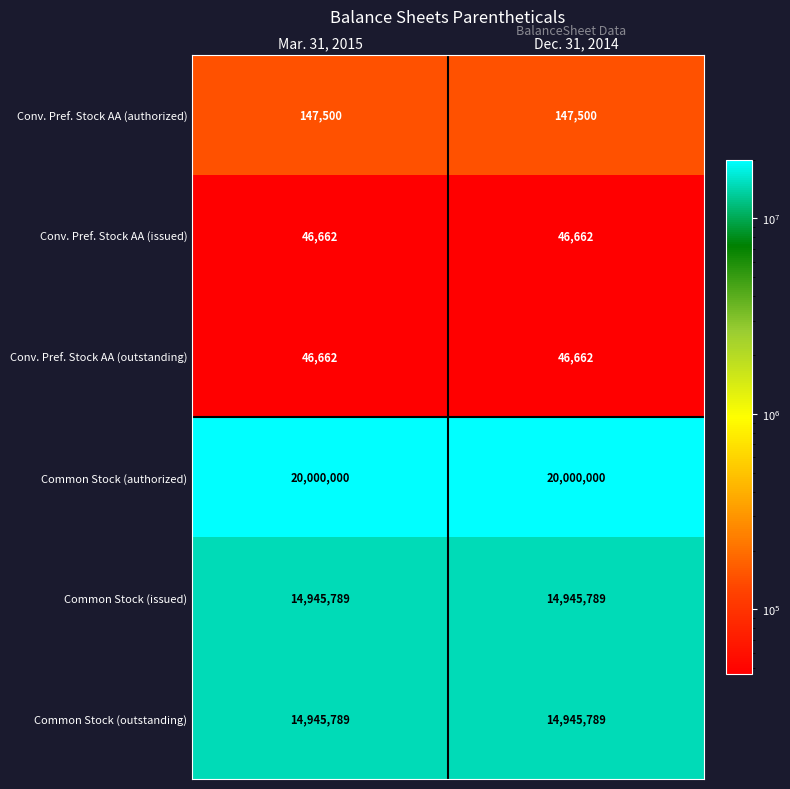

What is the spread (max minus min) of values at Mar. 31, 2015?

19953338